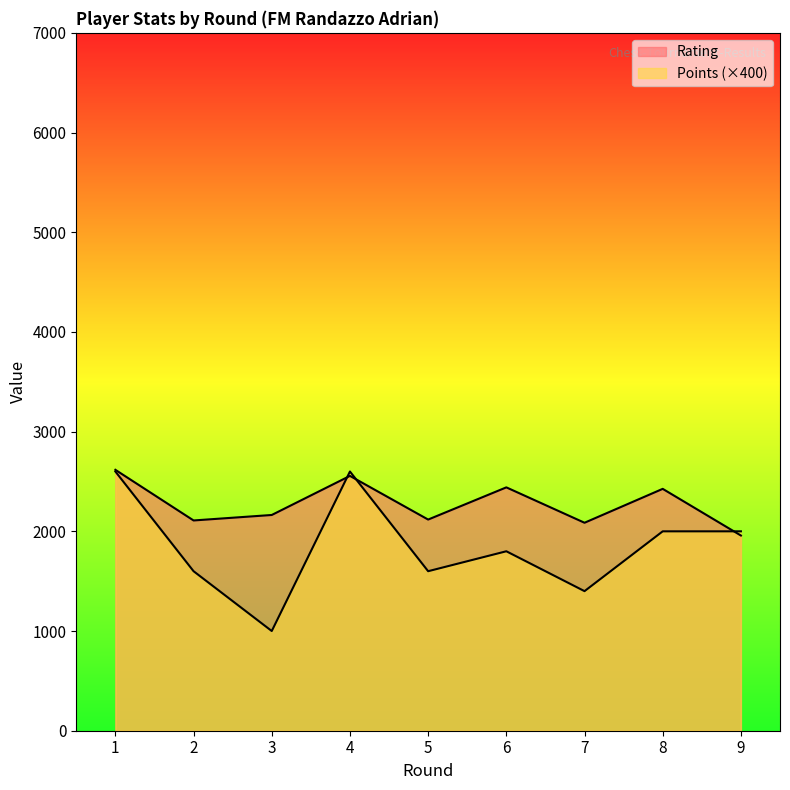

What is the total value across all series at 1?

5217